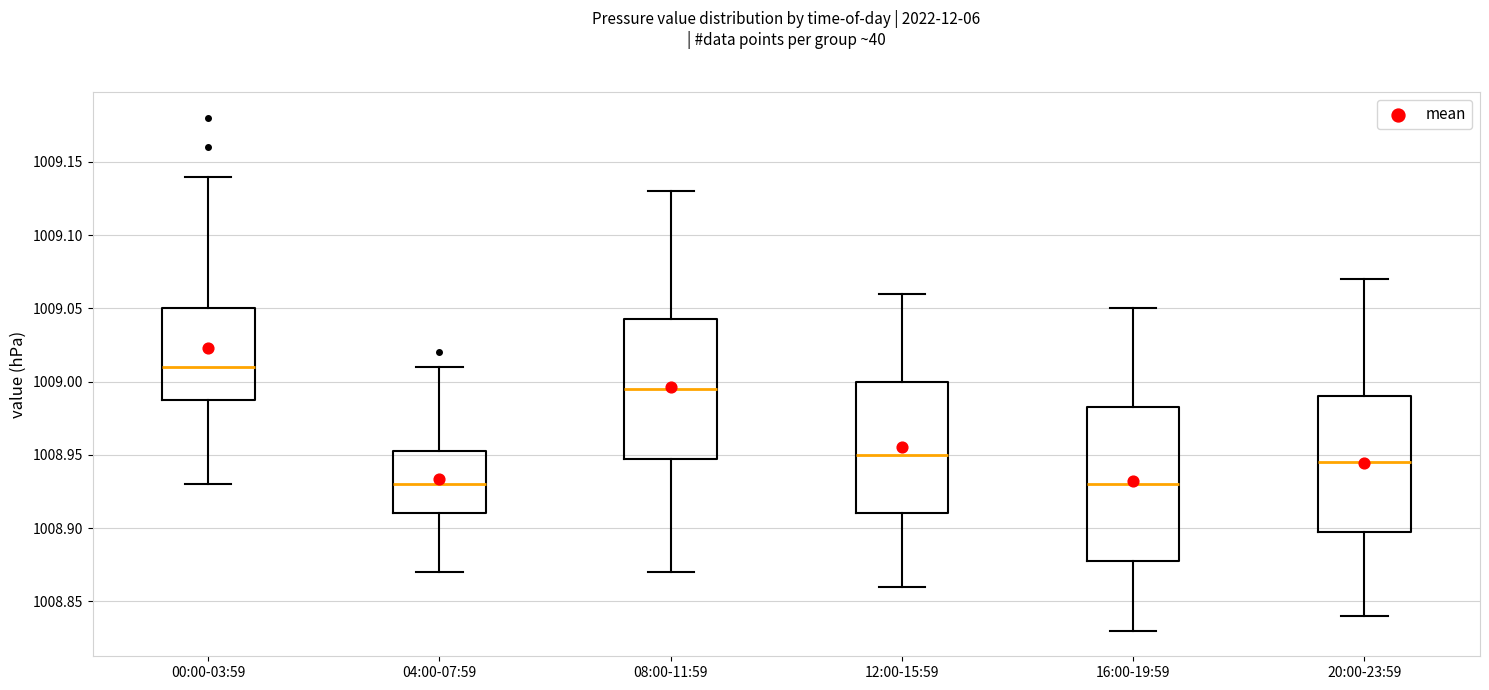

Which box's median line is the highest?

00:00-03:59